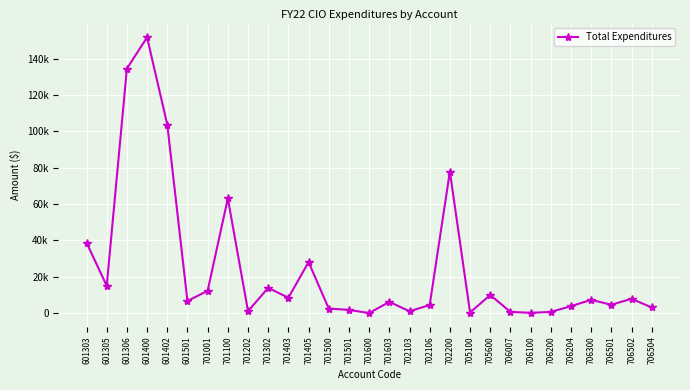

What is the value of the 5th point from the left?

103780.7